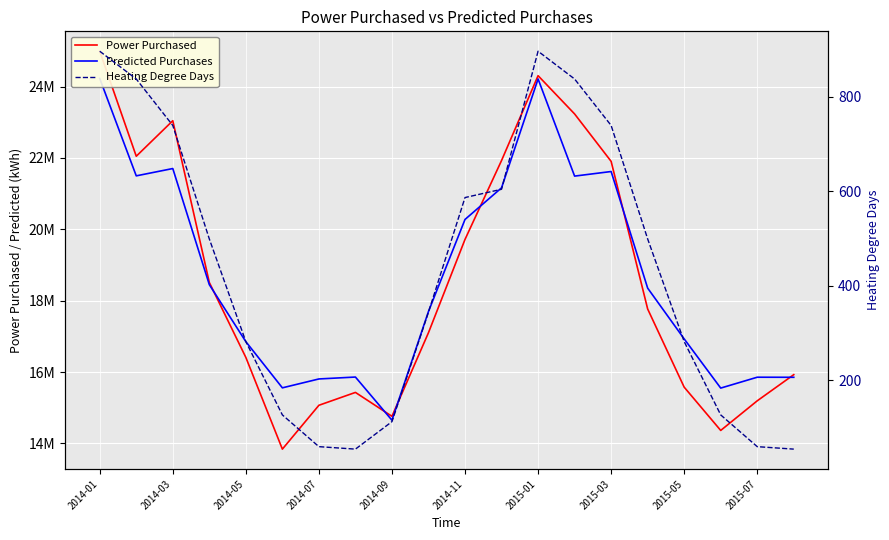

Which series has the largest total across all categories?

Predicted Purchases